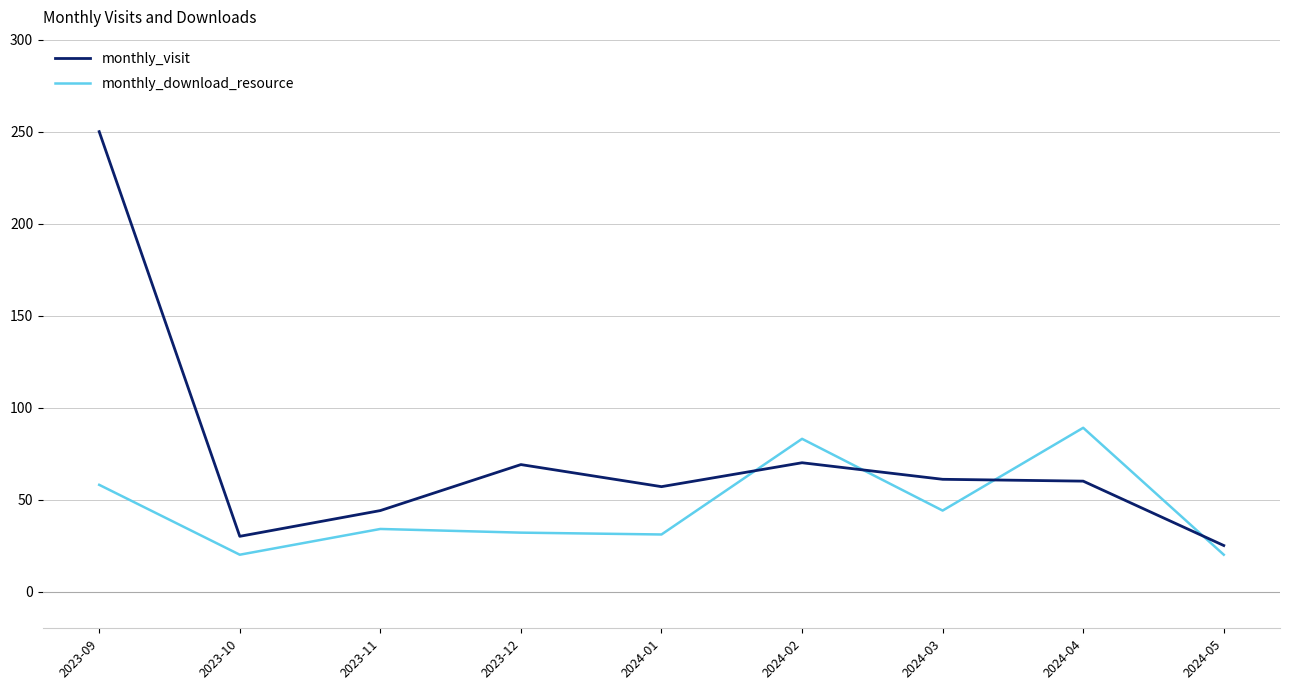

What is the difference between the second highest and minimum values in the monthly_download_resource series?

63